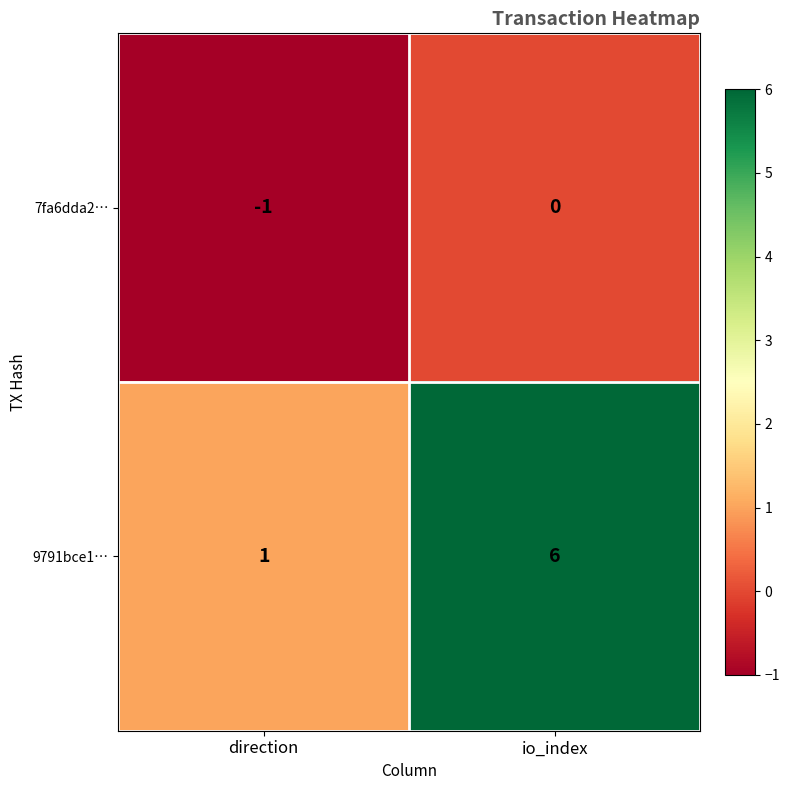

Read the 9791bce1… value at io_index.

6